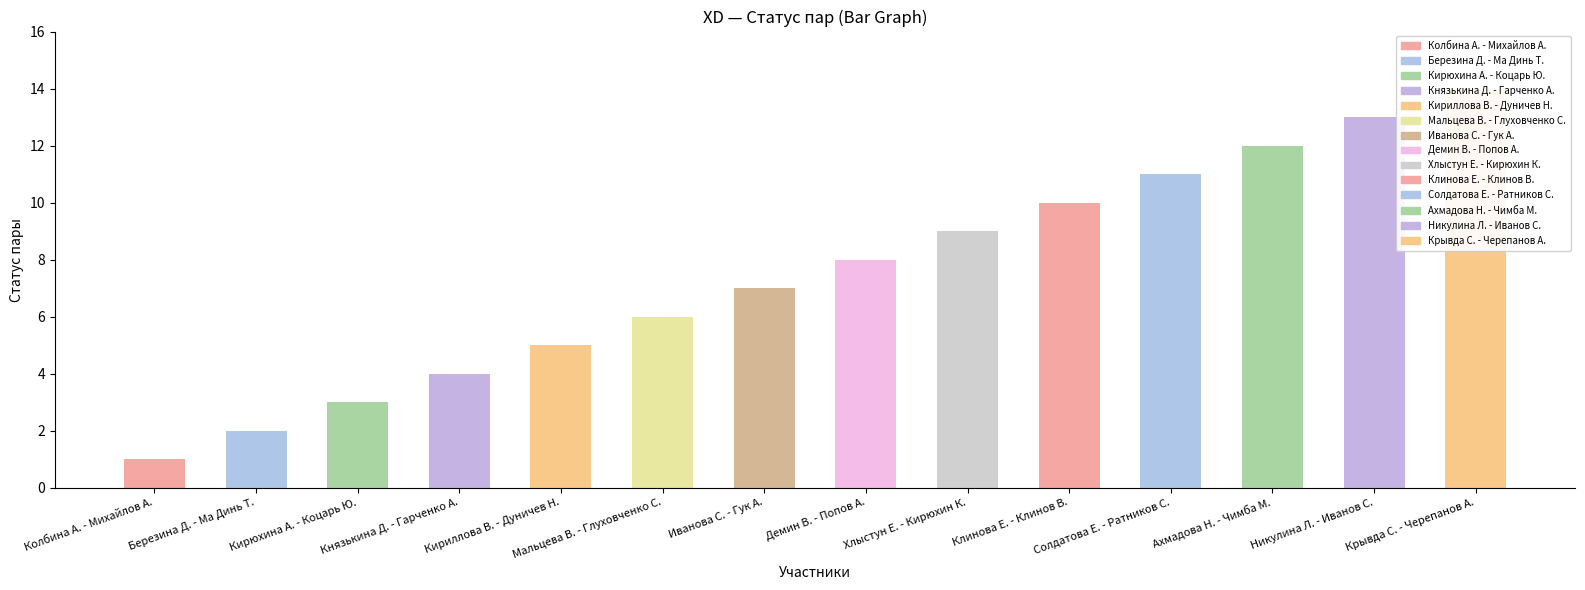

What is the change in value from Мальцева В. - Глуховченко С. to Иванова С. - Гук А.?

+1